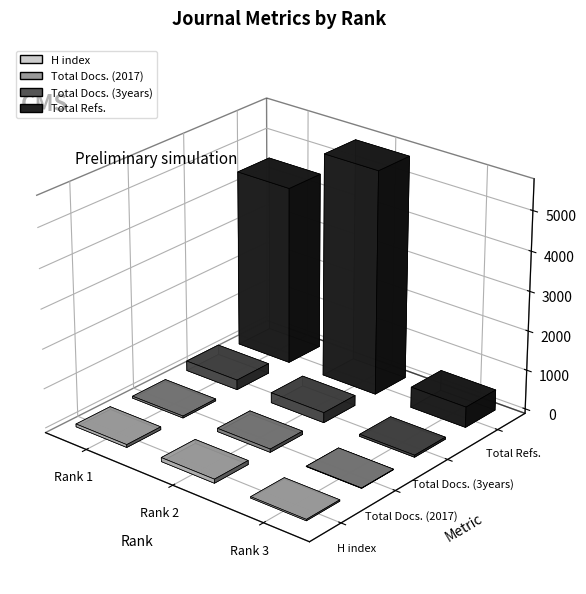

What is the difference between the second highest and minimum values in the Total Docs. (2017) series?

40